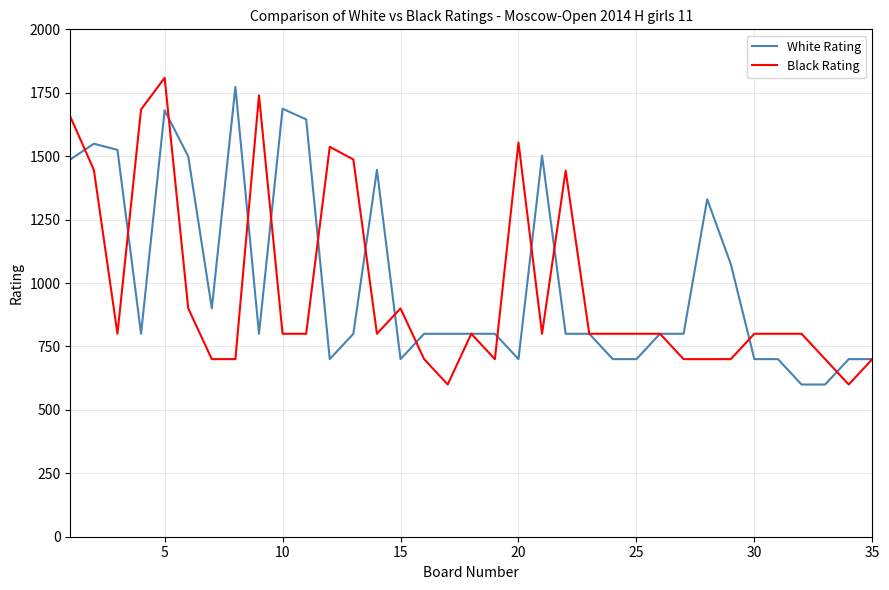

What is the lowest value of the White Rating series?

600